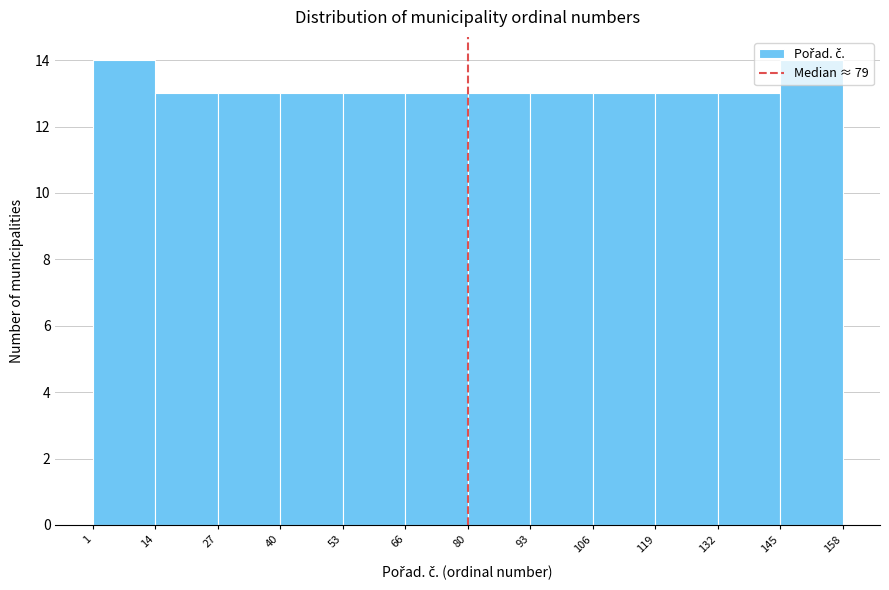

Reading left to right, transcribe this chart: for each bar, give the range it covers on the x-axis and its height. The values are not printed on the chart, so give them approximately, as read against the axis.

1 to 14: 14
14 to 27: 13
27 to 40: 13
40 to 53: 13
53 to 66: 13
66 to 80: 13
80 to 93: 13
93 to 106: 13
106 to 119: 13
119 to 132: 13
132 to 145: 13
145 to 158: 14